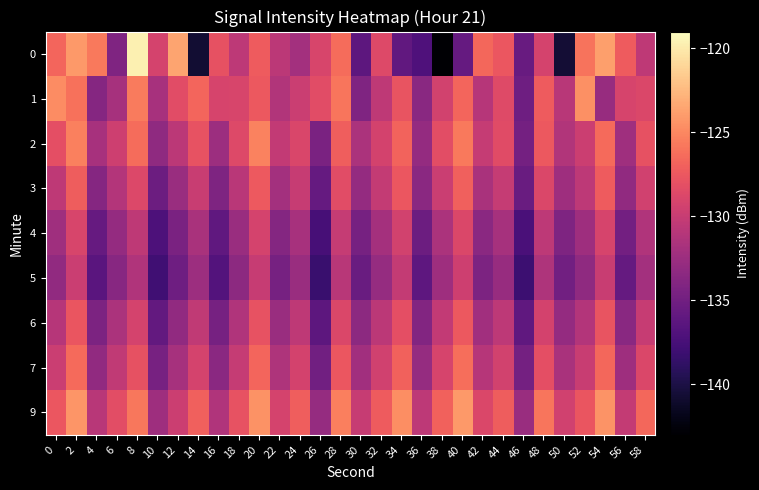

Rank the series at 4 from lowest to highest value.

5, 4, 6, 3, 1, 7, 2, 9, 0